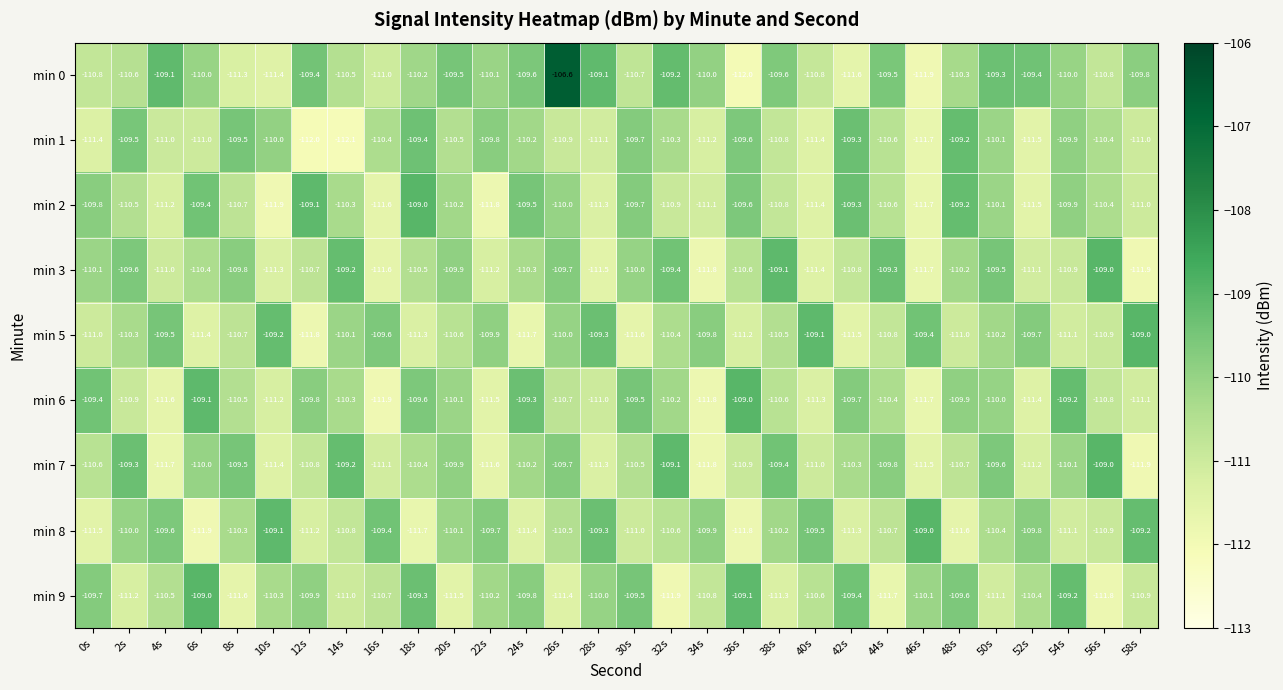

What is the total value across all series at 2s?

-991.9